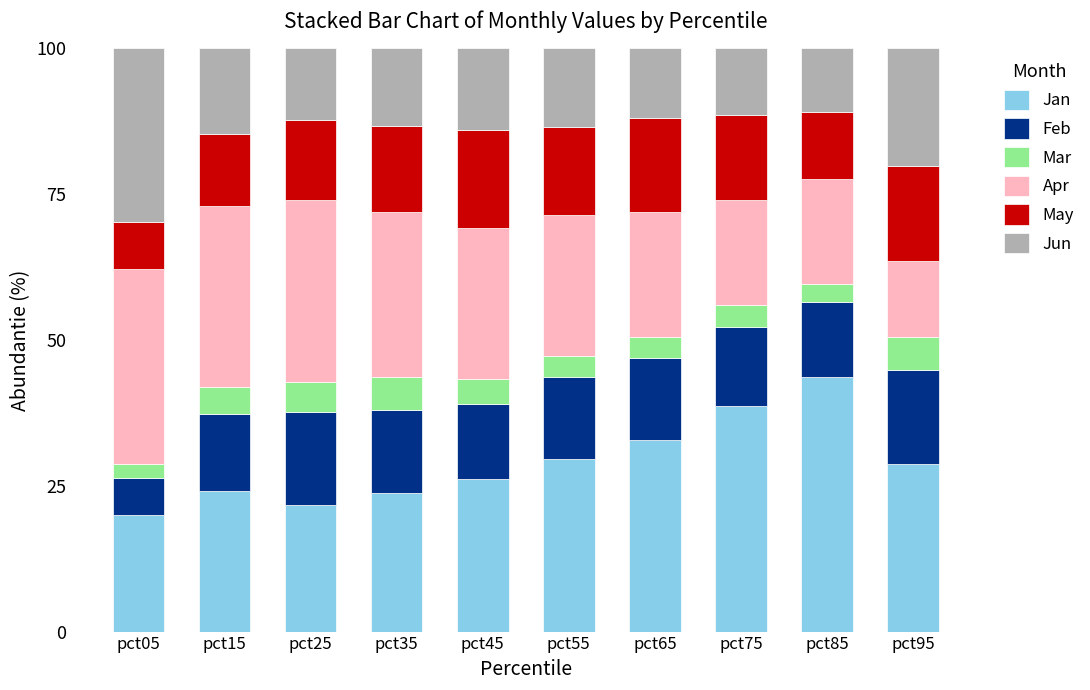

What is the total value across all series at pct75?

100.0